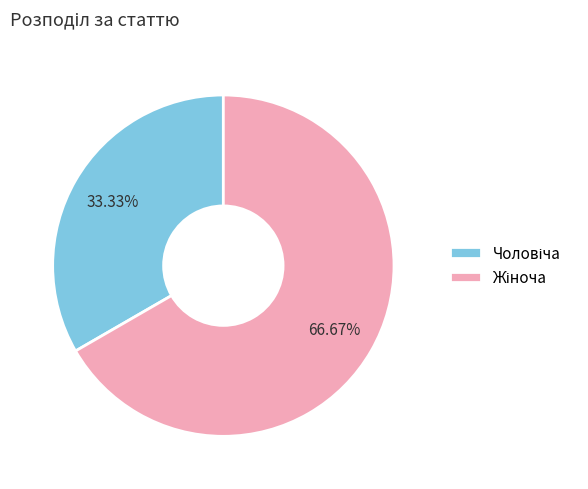

Is there a majority slice in this chart?

Yes